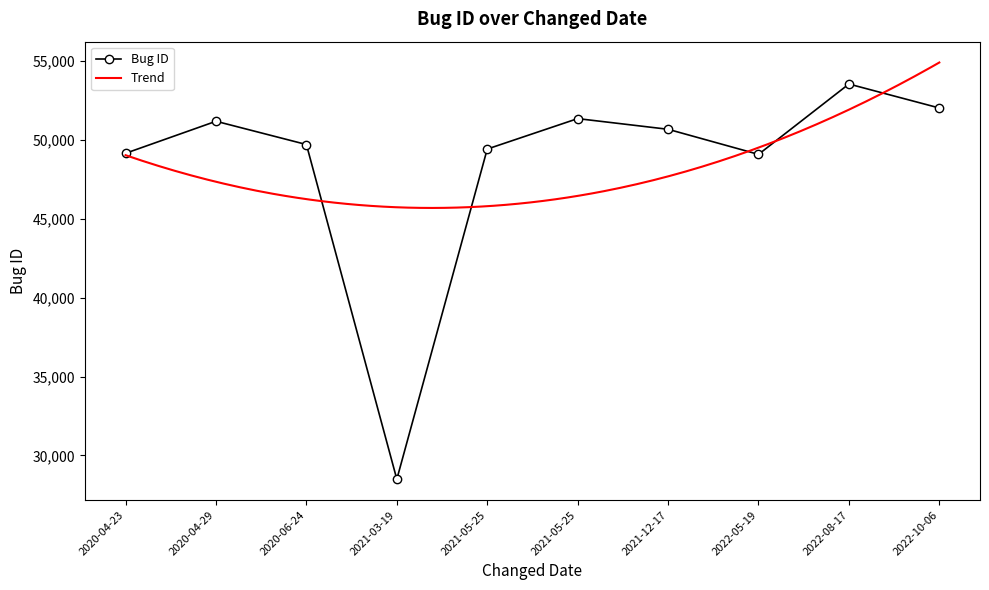

The value at 2021-03-19 is 14308. True or false?

False